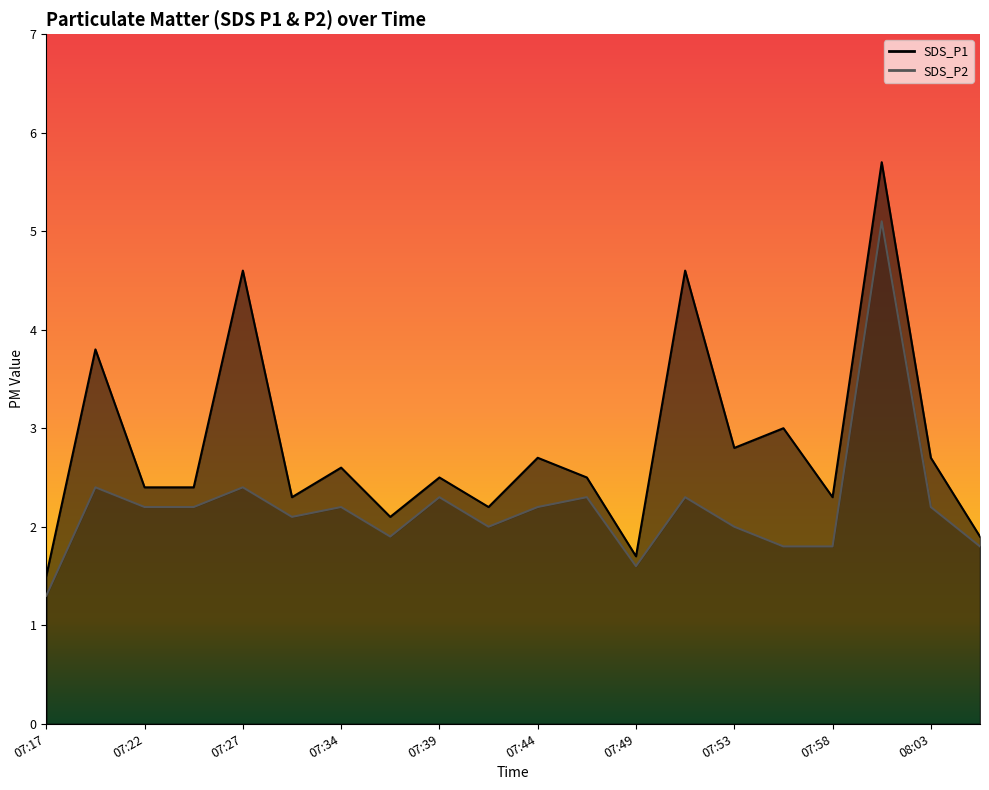

What is the difference between the highest and lowest values at 07:20?

1.4